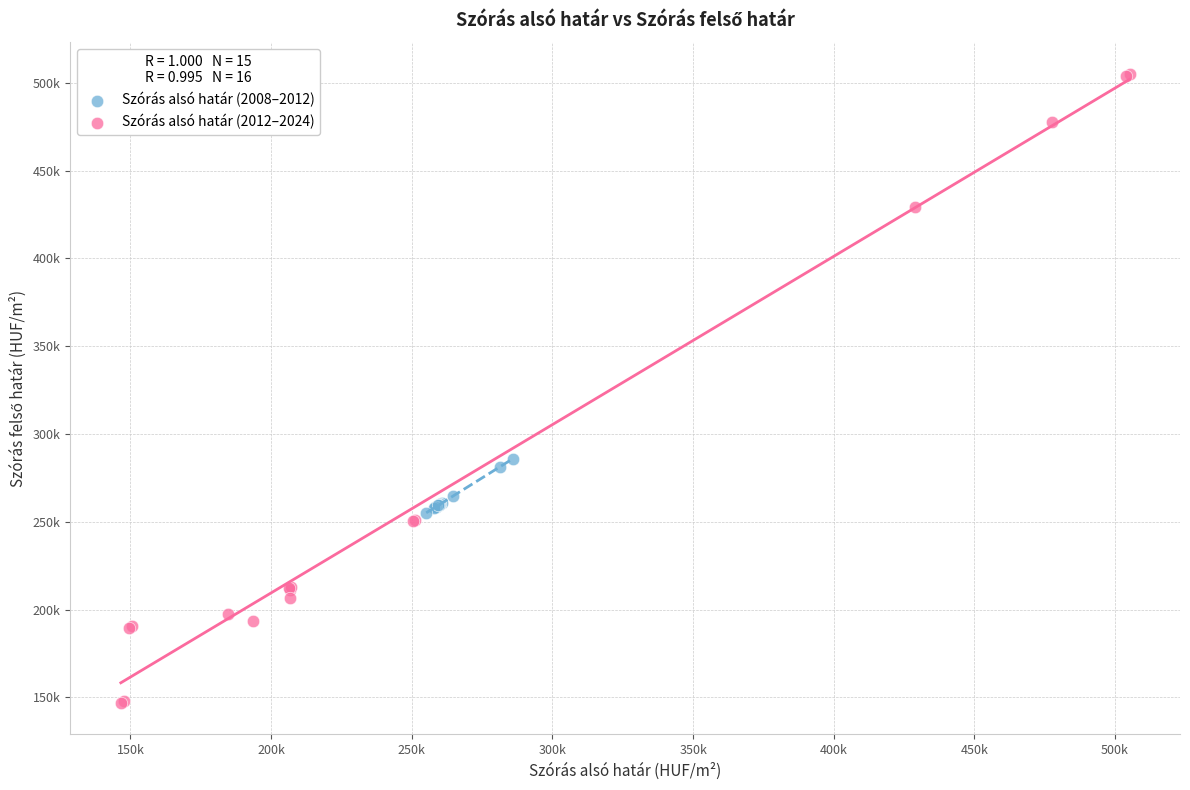

What are all the series names shown in the legend?

Szórás alsó határ (2008–2012), Szórás alsó határ (2012–2024)